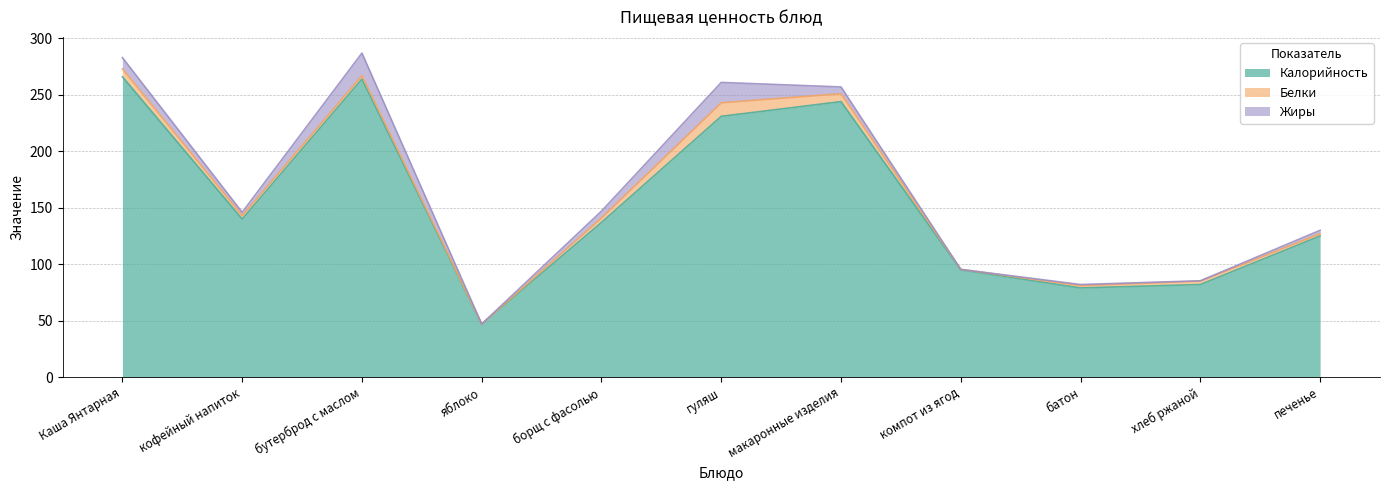

How many data points in Калорийность are above 137?

5